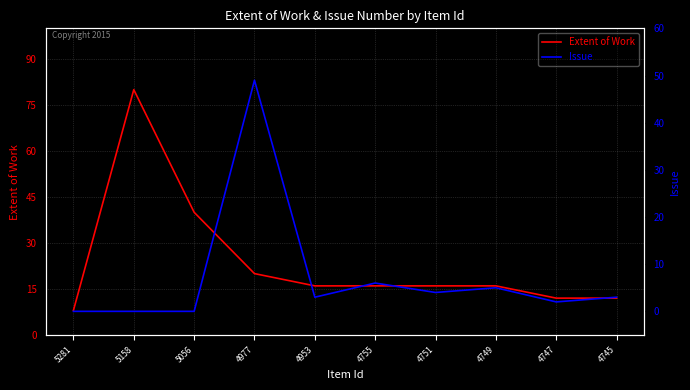

The value of Issue at 4749 is 7. True or false?

False